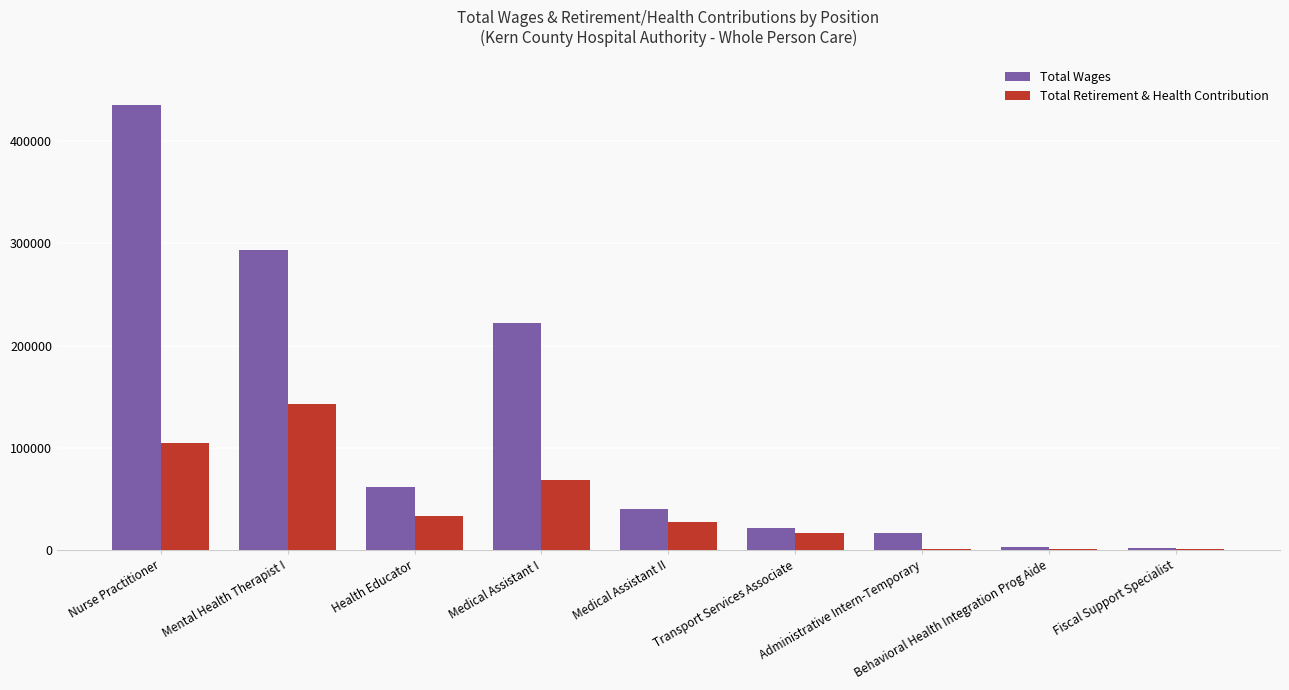

Which series changed the most between Mental Health Therapist I and Behavioral Health Integration Prog Aide?

Total Wages